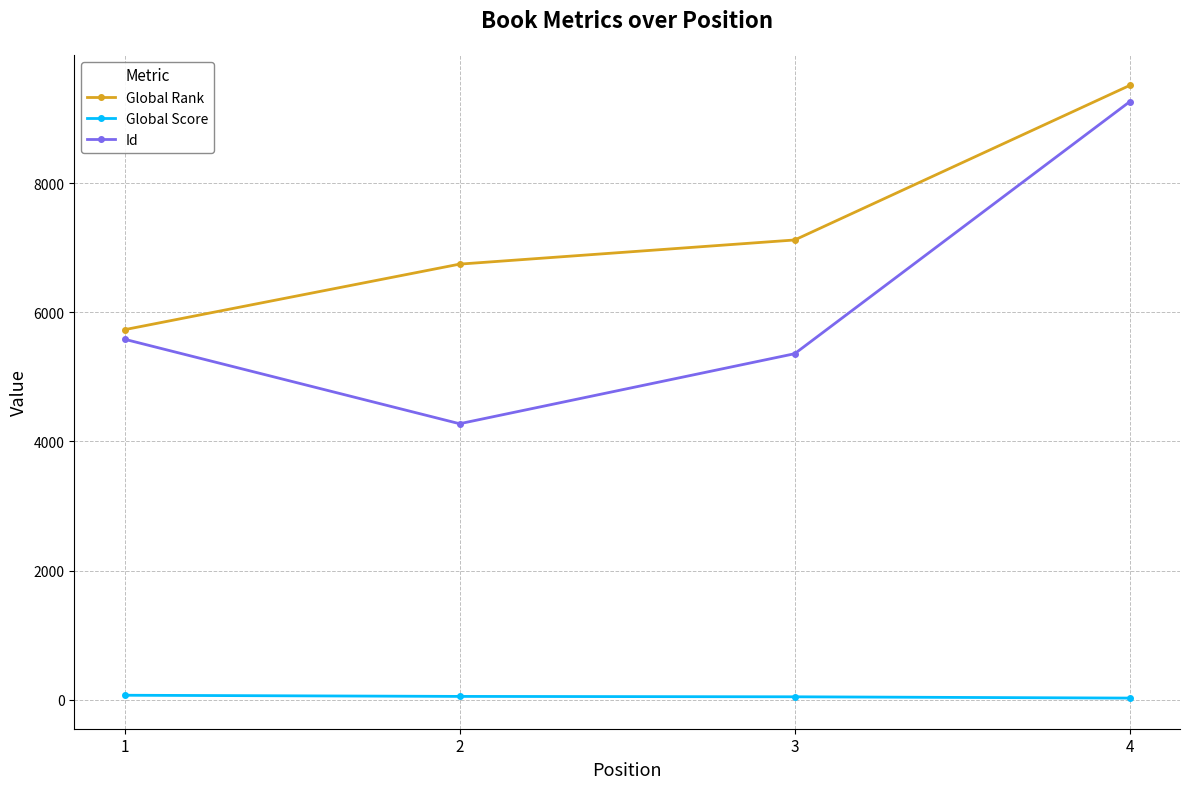

How many values in the Global Score series are below 52?

2